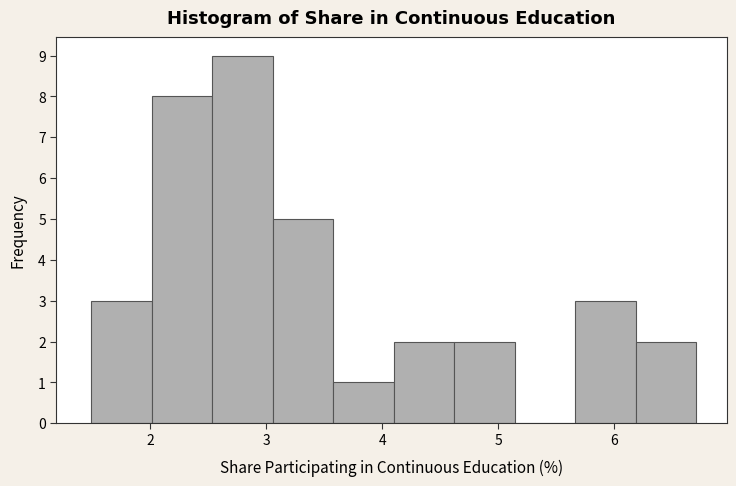

Reading left to right, list every bar in this chart as the range it spans on the x-axis followed by its height. Neither the bar edges nor the heights are printed on the chart, so give them approximately, as read against the axes.

1.5 to 2.0: 3
2.0 to 2.5: 8
2.5 to 3.1: 9
3.1 to 3.6: 5
3.6 to 4.1: 1
4.1 to 4.6: 2
4.6 to 5.1: 2
5.1 to 5.7: 0
5.7 to 6.2: 3
6.2 to 6.7: 2